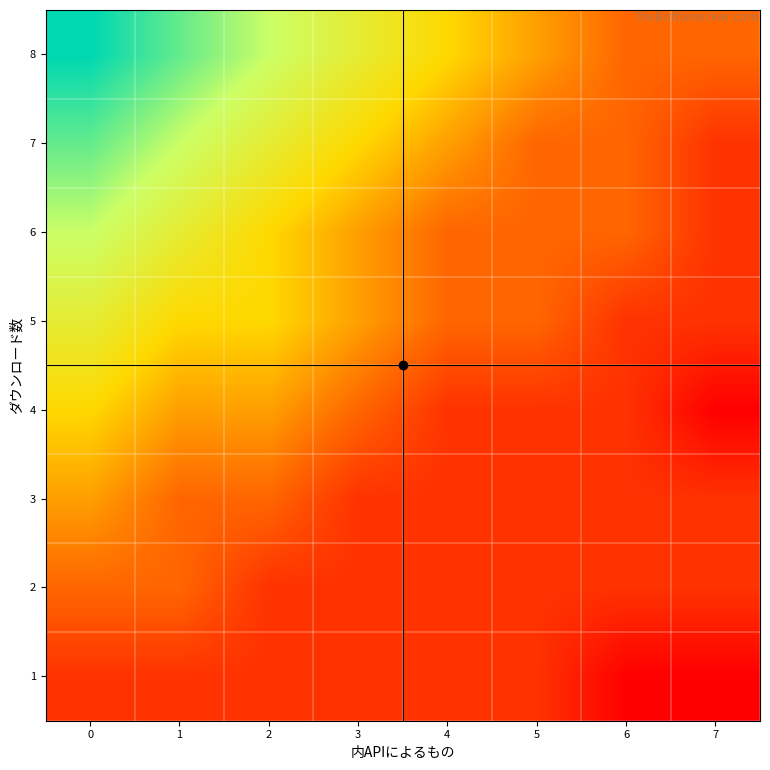

Rank the series by their maximum value, from highest to lowest.

8, 7, 6, 5, 4, 3, 2, 1